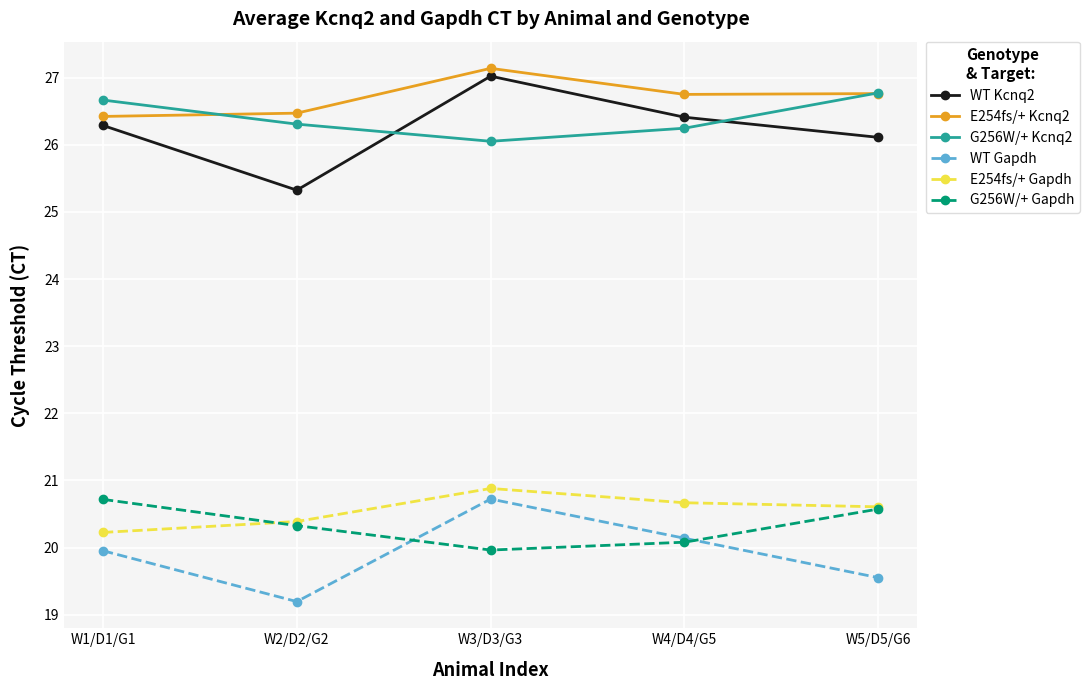

What is the approximate value of G256W/+ Kcnq2 at W5/D5/G6?

26.8